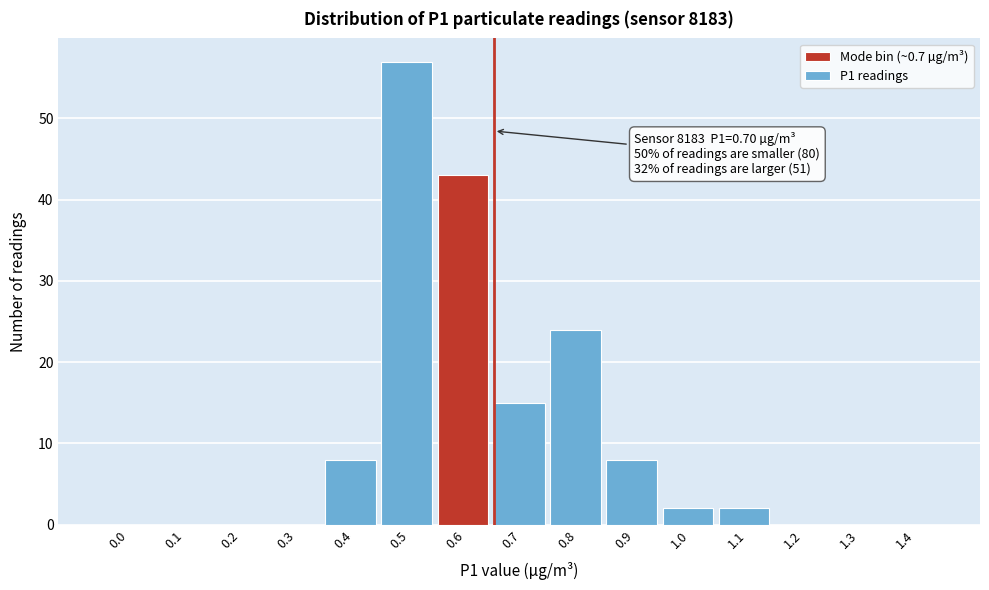

Reading left to right, transcribe all the data shown in this chart.

0.0=0	0.1=0	0.2=0	0.3=0	0.4=8	0.5=57	0.6=43	0.7=15	0.8=24	0.9=8	1.0=2	1.1=2	1.2=0	1.3=0	1.4=0